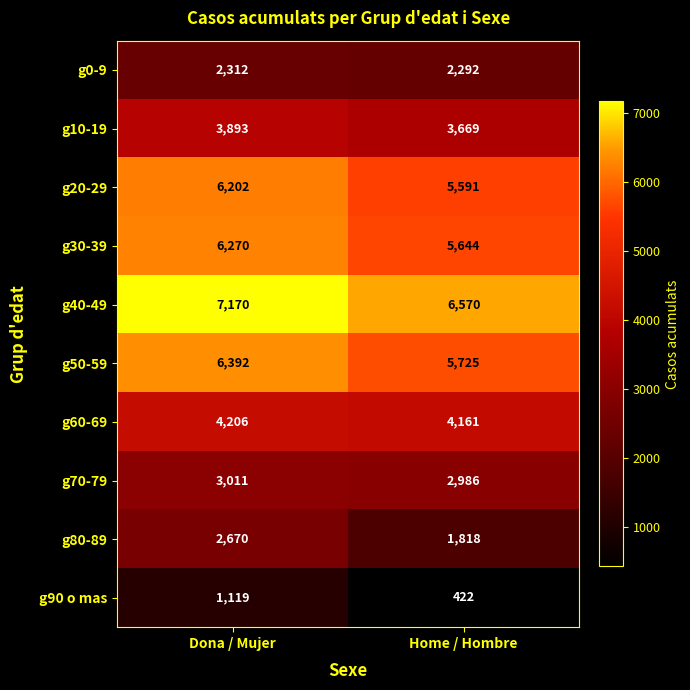

How many data points does each series have?

2